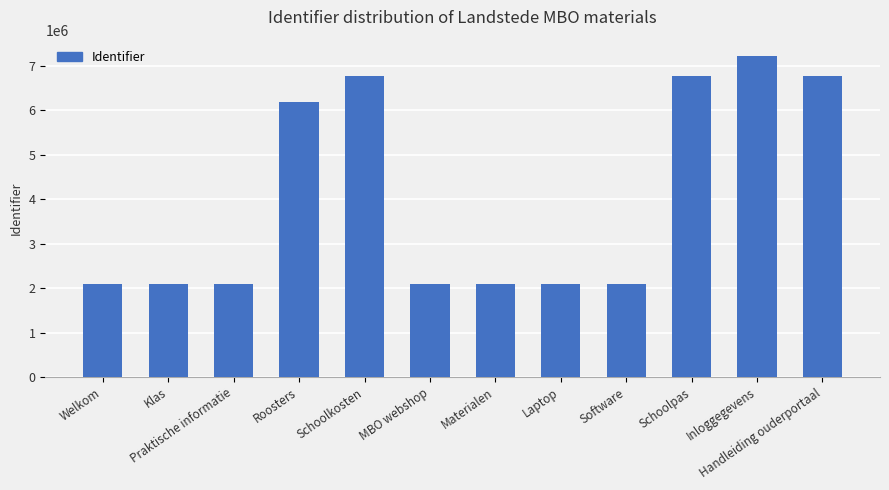

The value at Klas is 2084322. True or false?

True